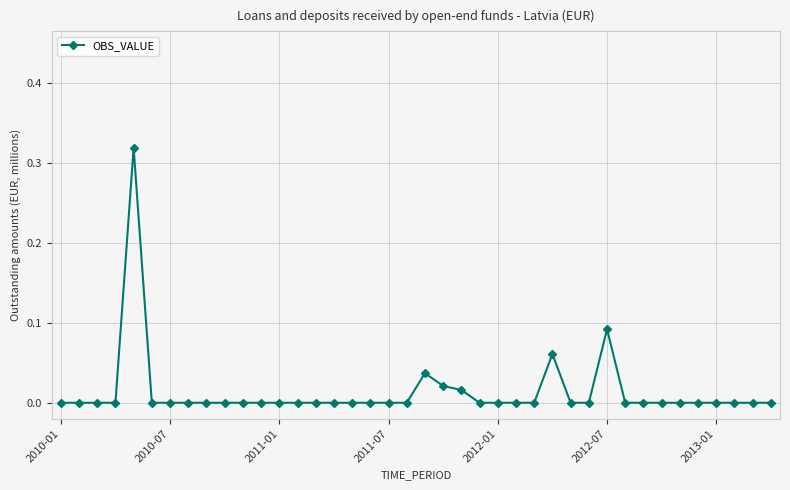

True or false: there are more than 2 points higher than both neighbors.

True